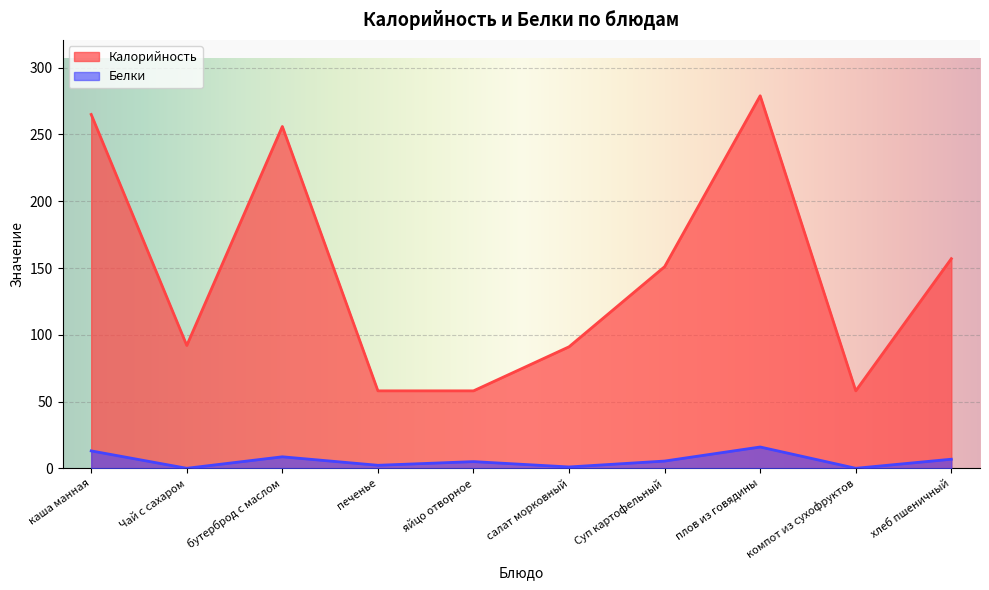

How many values in the Белки series are below 5?

4